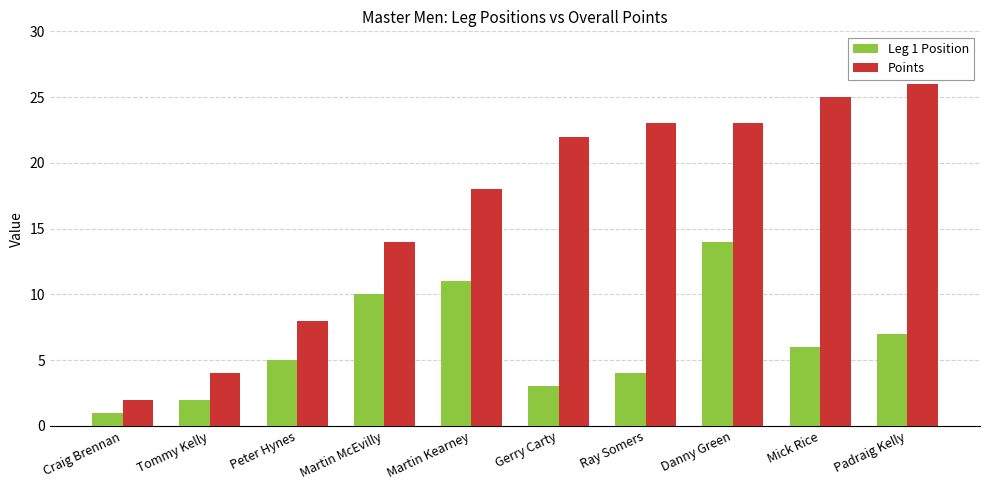

At which category is the sum across all series the highest?

Danny Green